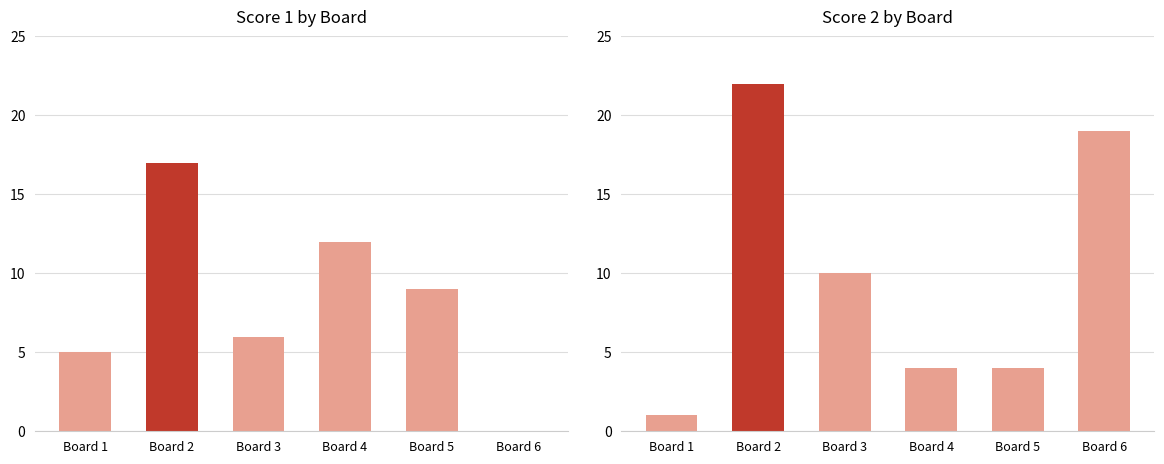

How many values in the Score 1 series exceed 9?

2